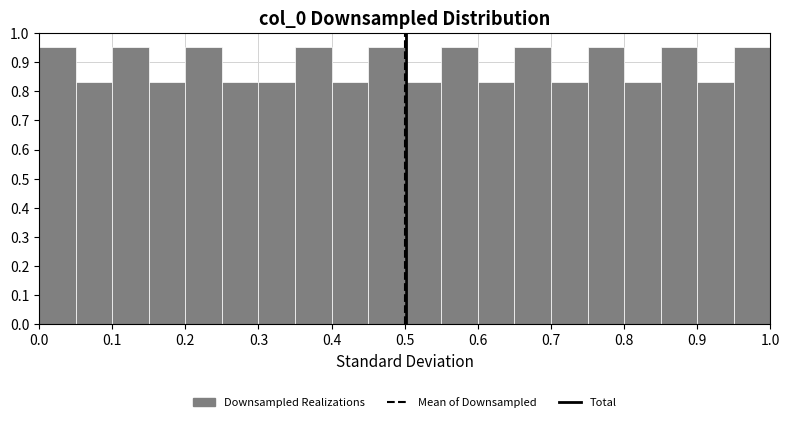

What is the height of the bar covering 0.90 to 0.95 on the x-axis? The values are not printed on the chart, so give them approximately, as read against the axis.

0.83